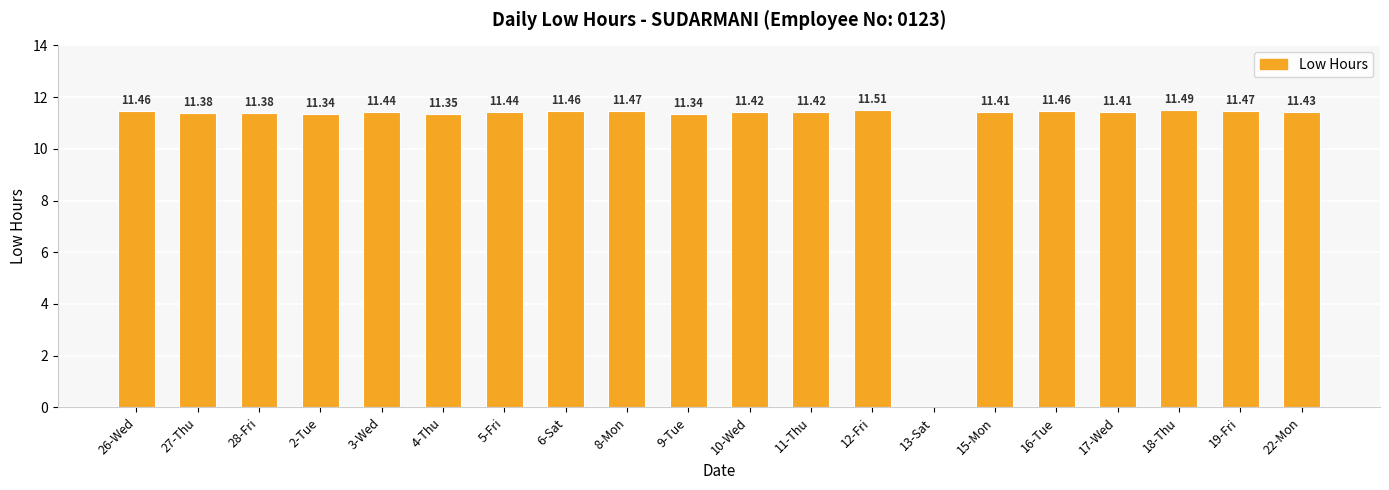

What is the sum of the values at 19-Fri and 5-Fri?

22.9